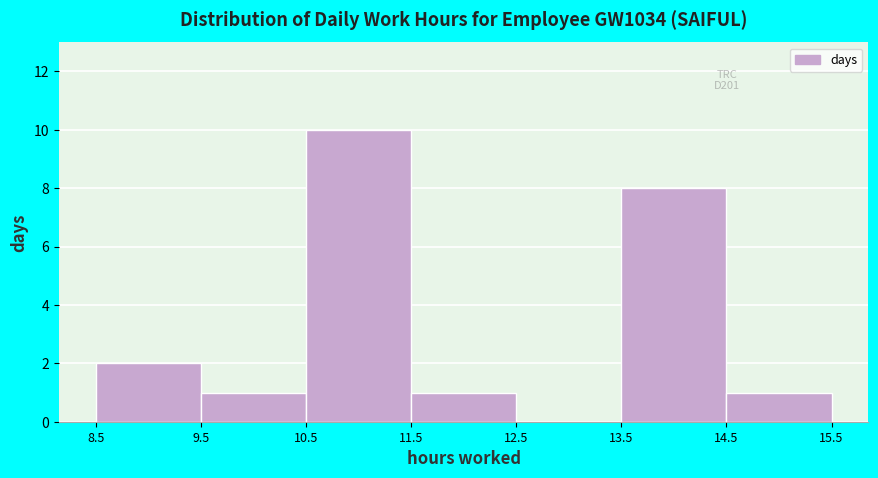

Reading left to right, transcribe this chart: for each bar, give the range it covers on the x-axis and its height. The values are not printed on the chart, so give them approximately, as read against the axis.

8.5 to 9.5: 2
9.5 to 10.5: 1
10.5 to 11.5: 10
11.5 to 12.5: 1
12.5 to 13.5: 0
13.5 to 14.5: 8
14.5 to 15.5: 1